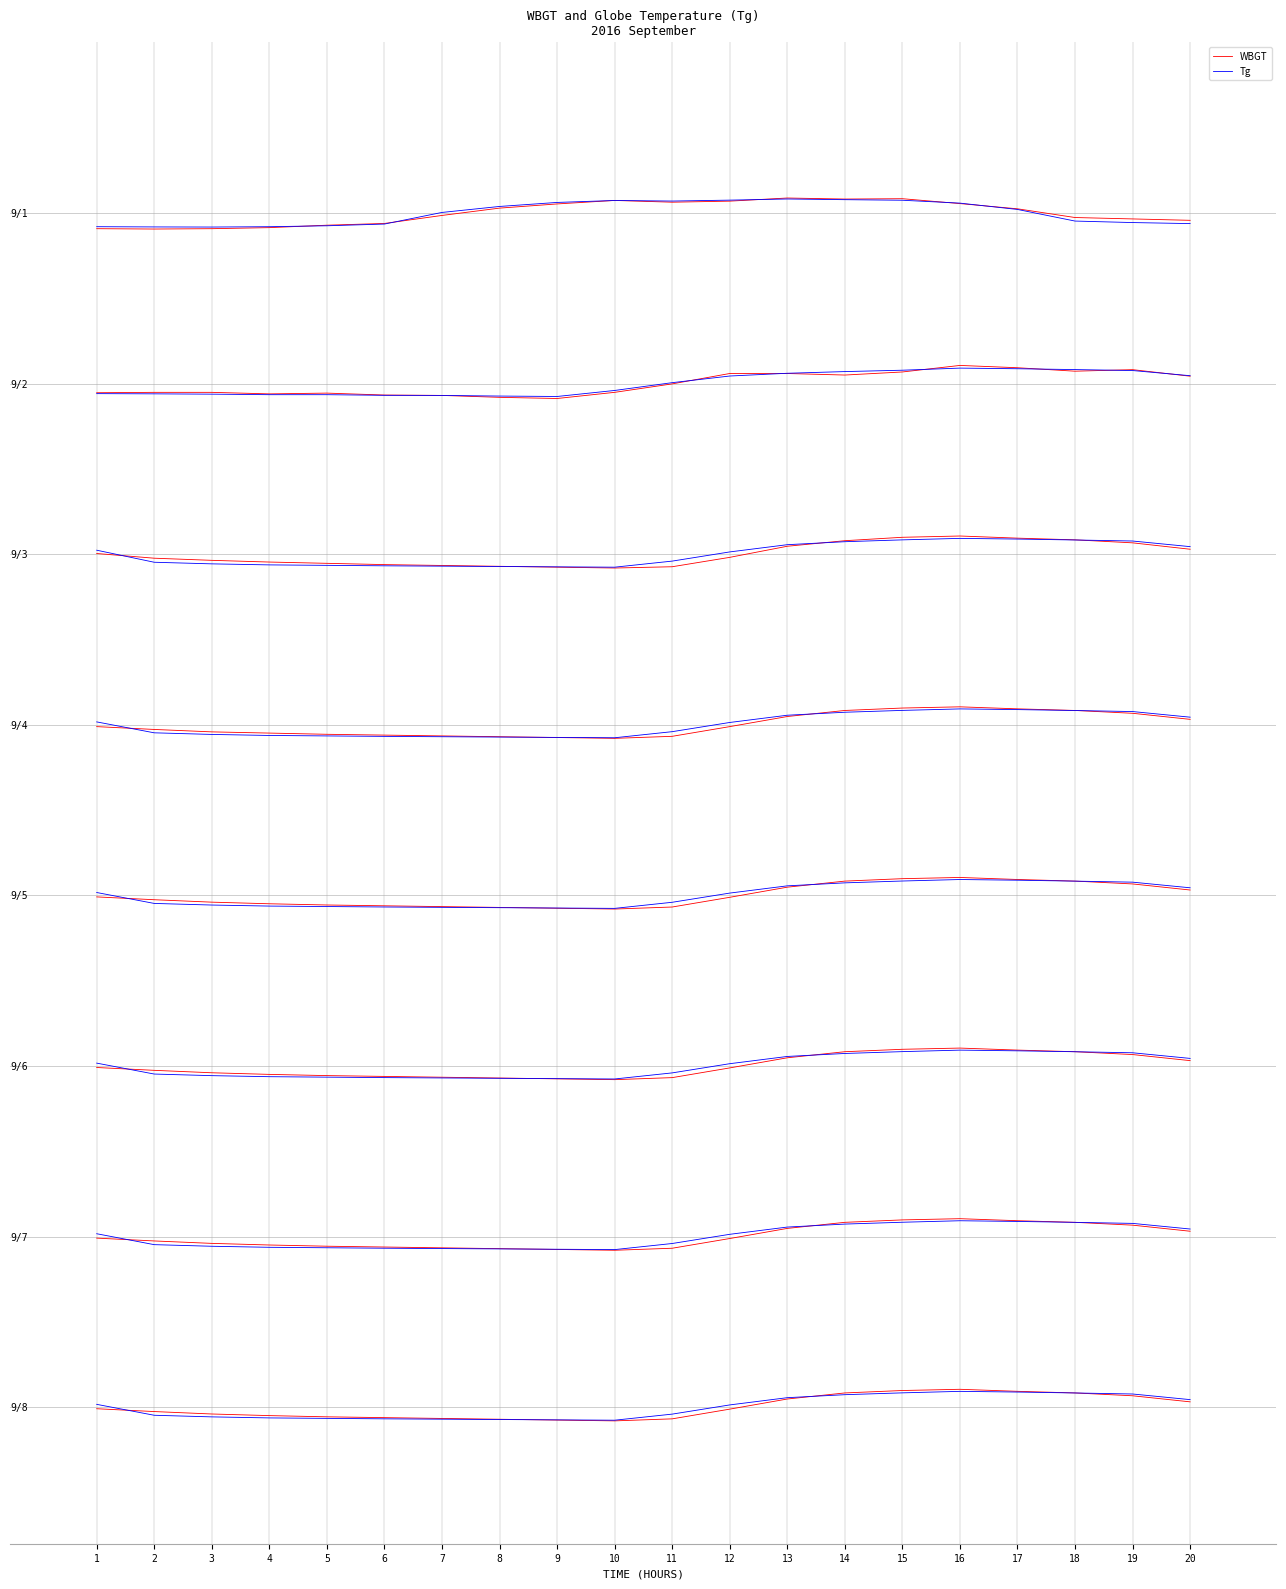

Reading right to left, extract all data points from this chart.

WBGT: 20=208.7	19=208.9	18=209.2	17=210.7	16=211.6	15=212.5	14=212.4	13=212.6	12=212.1	11=211.9	10=212.2	9=211.6	8=210.8	7=209.6	6=208.2	5=207.8	4=207.4	3=207.2	2=207.2	1=207.2
Tg: 20=208.1	19=208.3	18=208.6	17=210.6	16=211.7	15=212.2	14=212.3	13=212.5	12=212.3	11=212.1	10=212.2	9=211.8	8=211.1	7=210.1	6=208.0	5=207.7	4=207.6	3=207.5	2=207.5	1=207.6